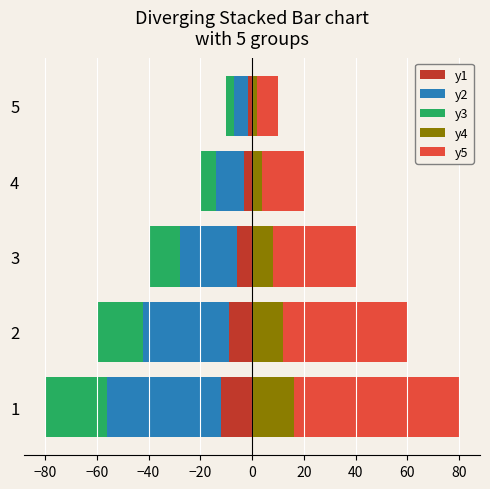

Which has a higher value, 5 or 3?

5